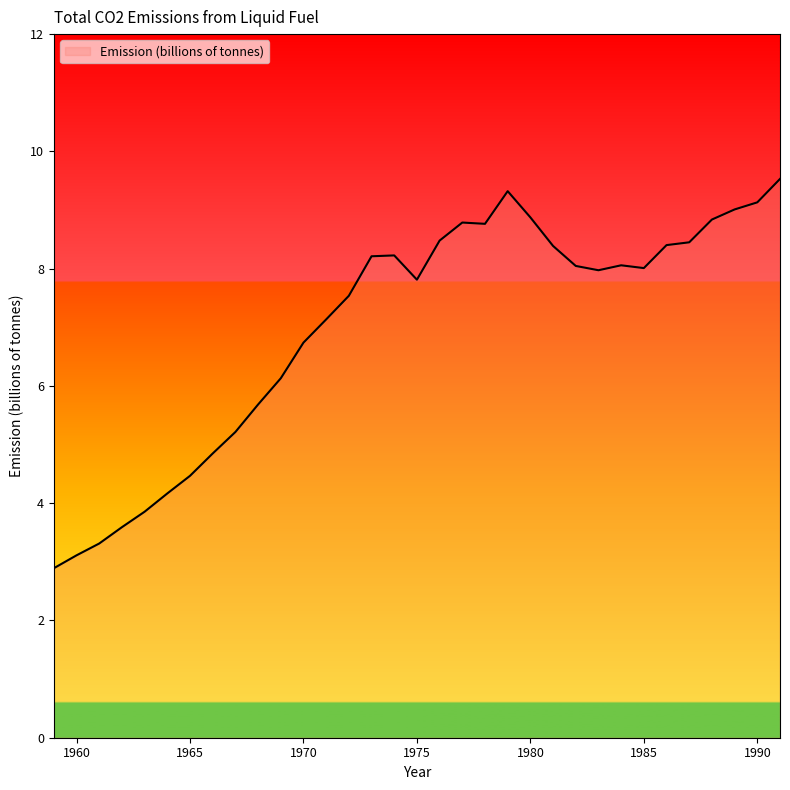

What is the minimum value shown in the chart?

2.9